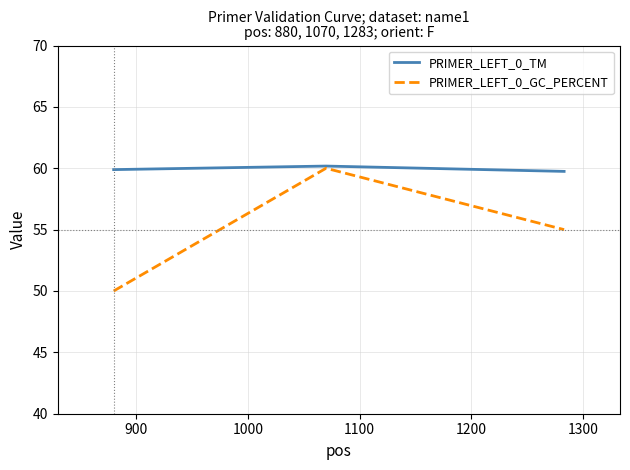

Which series has the largest range (max minus min)?

PRIMER_LEFT_0_GC_PERCENT